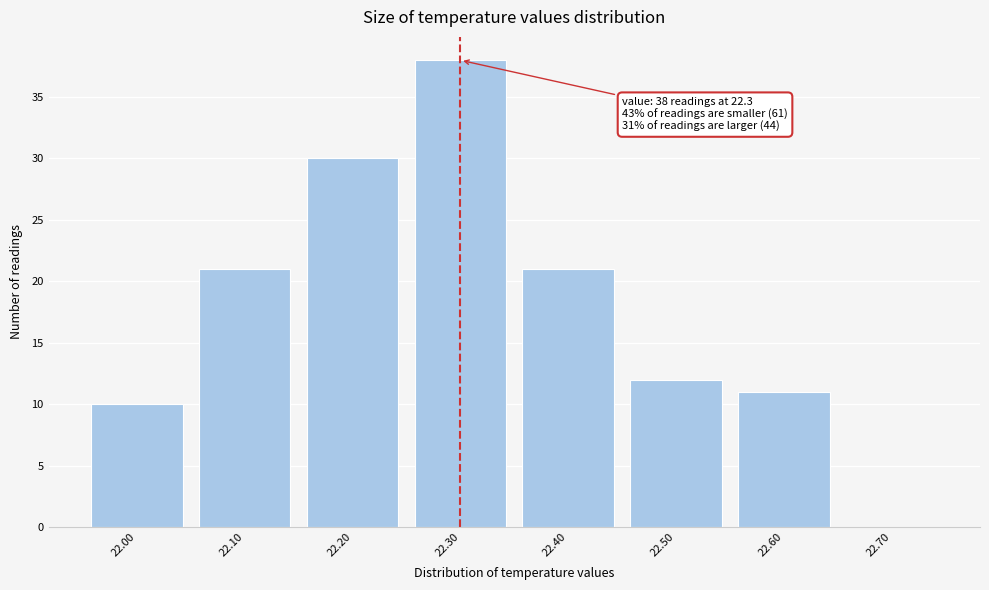

Reading left to right, list all the values displayed in this chart.

22.00=10	22.10=21	22.20=30	22.30=38	22.40=21	22.50=12	22.60=11	22.70=0